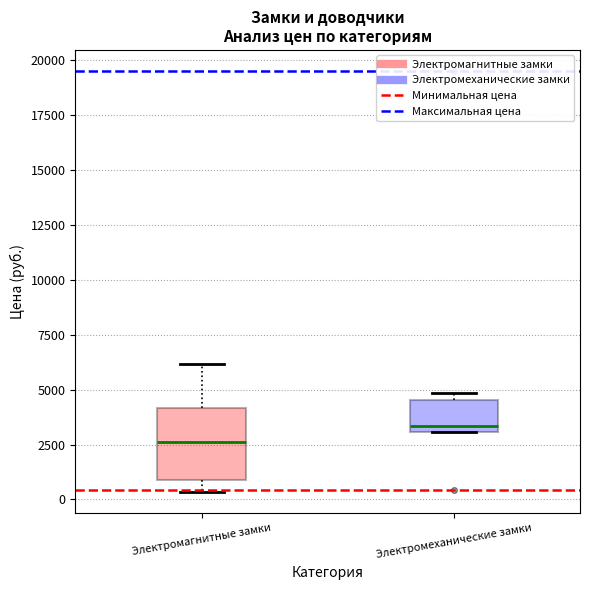

Where is the upper edge of the box for Электромеханические замки on the y-axis? The values are not printed on the chart, so give them approximately, as read against the axis.

4500